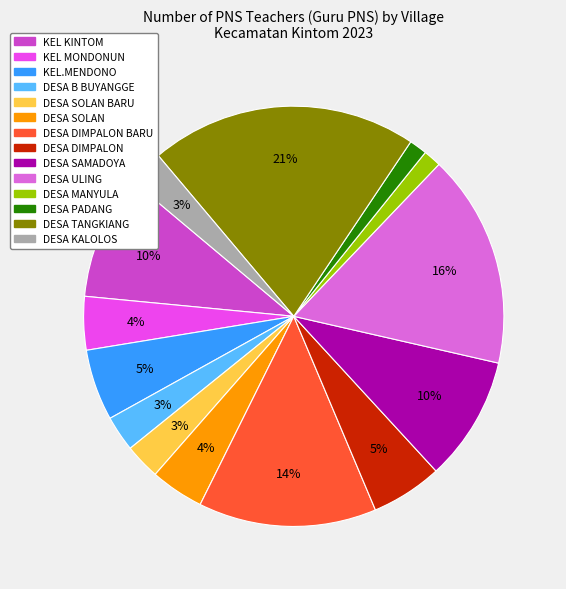

Is there any slice that represents more than half of the pie?

No